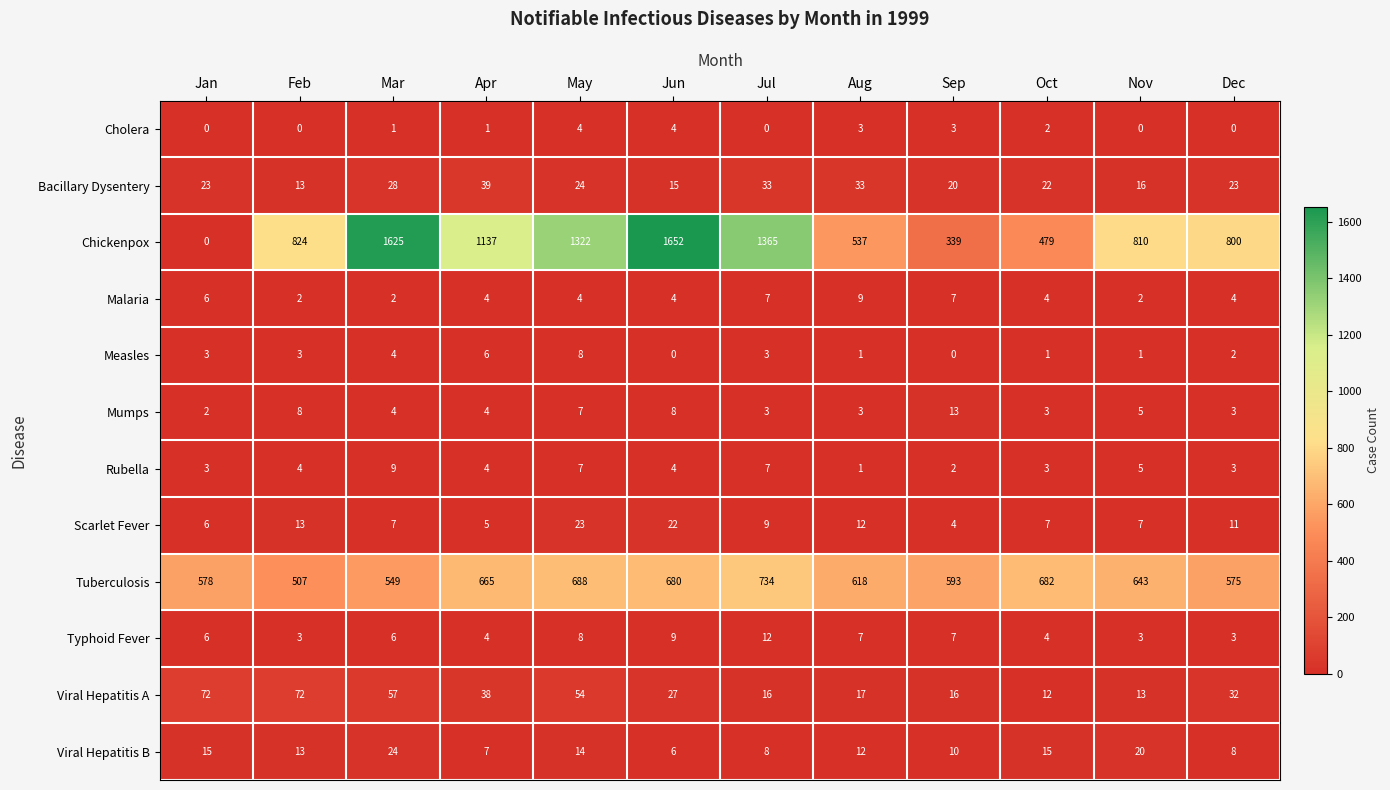

Count the number of data series in this chart.

12